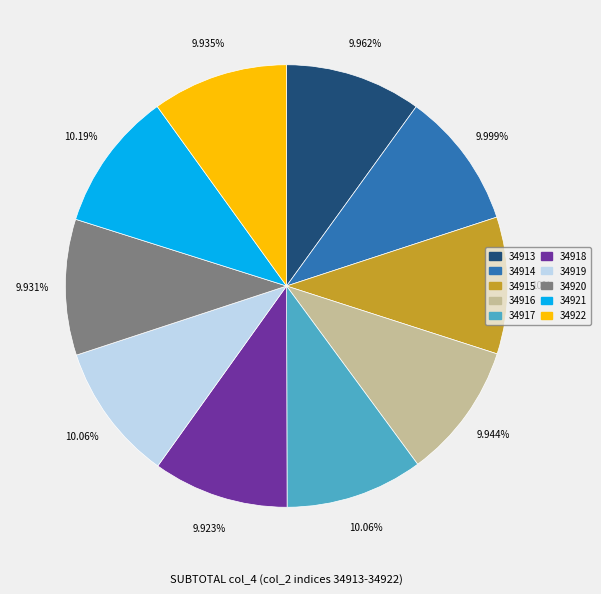

Count the number of slices in the pie.

10